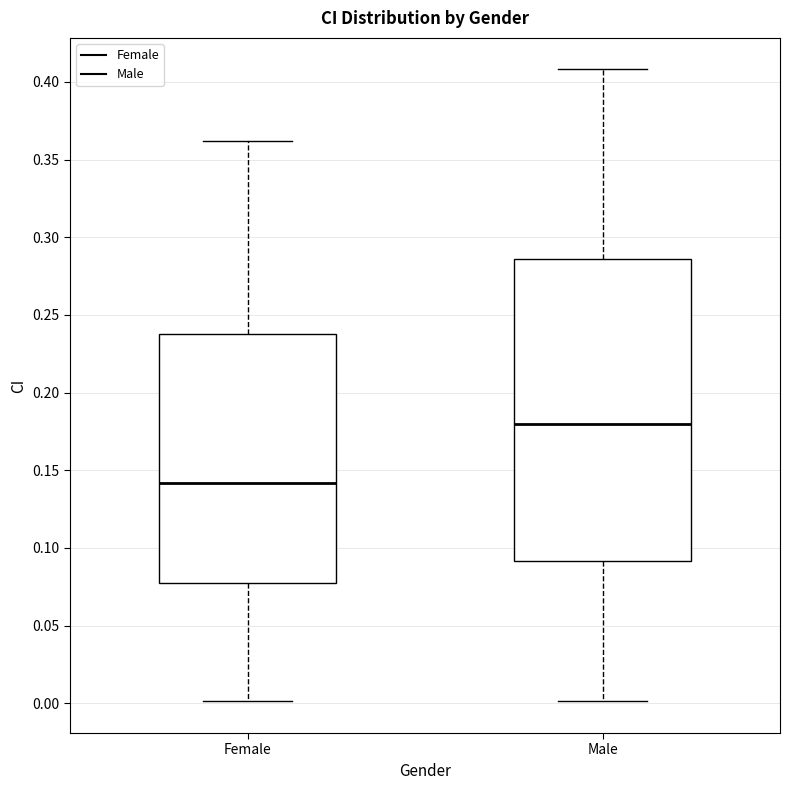

Reading left to right, transcribe this box plot: for each box, give where its median line is, the range the box spans, and where its two whiskers end, as read against the y-axis. The values are not printed on the chart, so give them approximately, as read against the axis.

Female: median 0.140, box 0.075 to 0.240, whiskers 0.000 to 0.360
Male: median 0.180, box 0.090 to 0.285, whiskers 0.000 to 0.410